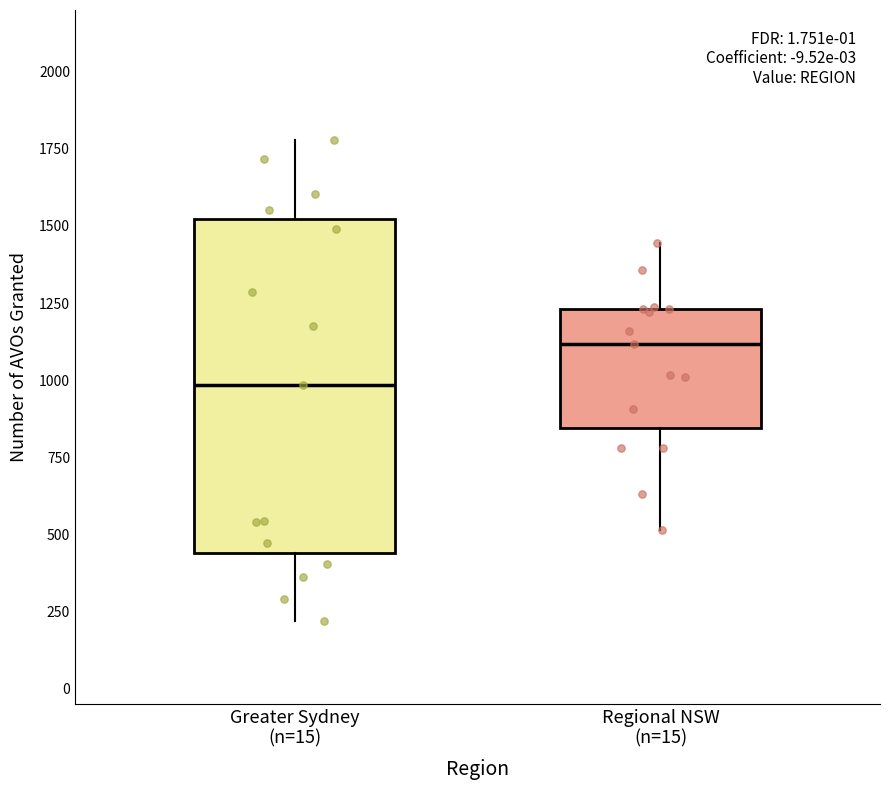

Reading left to right, read every box against the y-axis: the position of its median line, the range the box covers, and the ends of its whiskers. The values are not printed on the chart, so give them approximately, as read against the axis.

Greater Sydney (n=15): median 1000, box 450 to 1500, whiskers 200 to 1800
Regional NSW (n=15): median 1100, box 850 to 1250, whiskers 500 to 1450